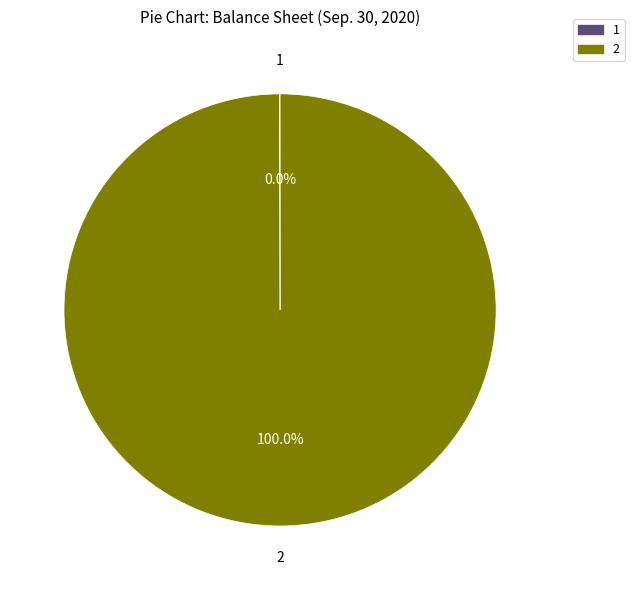

Is there any slice that represents more than half of the pie?

Yes